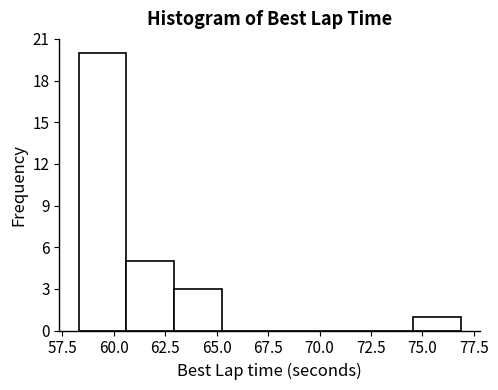

Reading left to right, transcribe this chart: for each bar, give the range it covers on the x-axis and its height. Neither the bar edges nor the heights are printed on the chart, so give them approximately, as read against the axes.

58.5 to 60.5: 20
60.5 to 63.0: 5
63.0 to 65.5: 3
65.5 to 67.5: 0
67.5 to 70.0: 0
70.0 to 72.0: 0
72.0 to 74.5: 0
74.5 to 77.0: 1